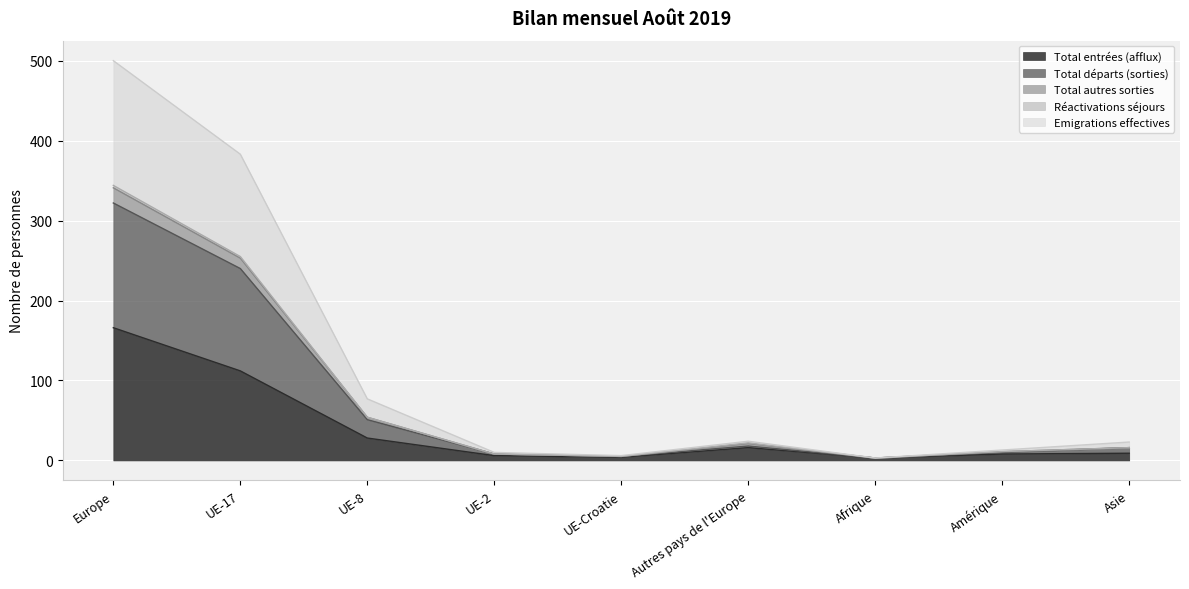

True or false: Total entrées (afflux) has more than 0 points higher than both neighbors.

True